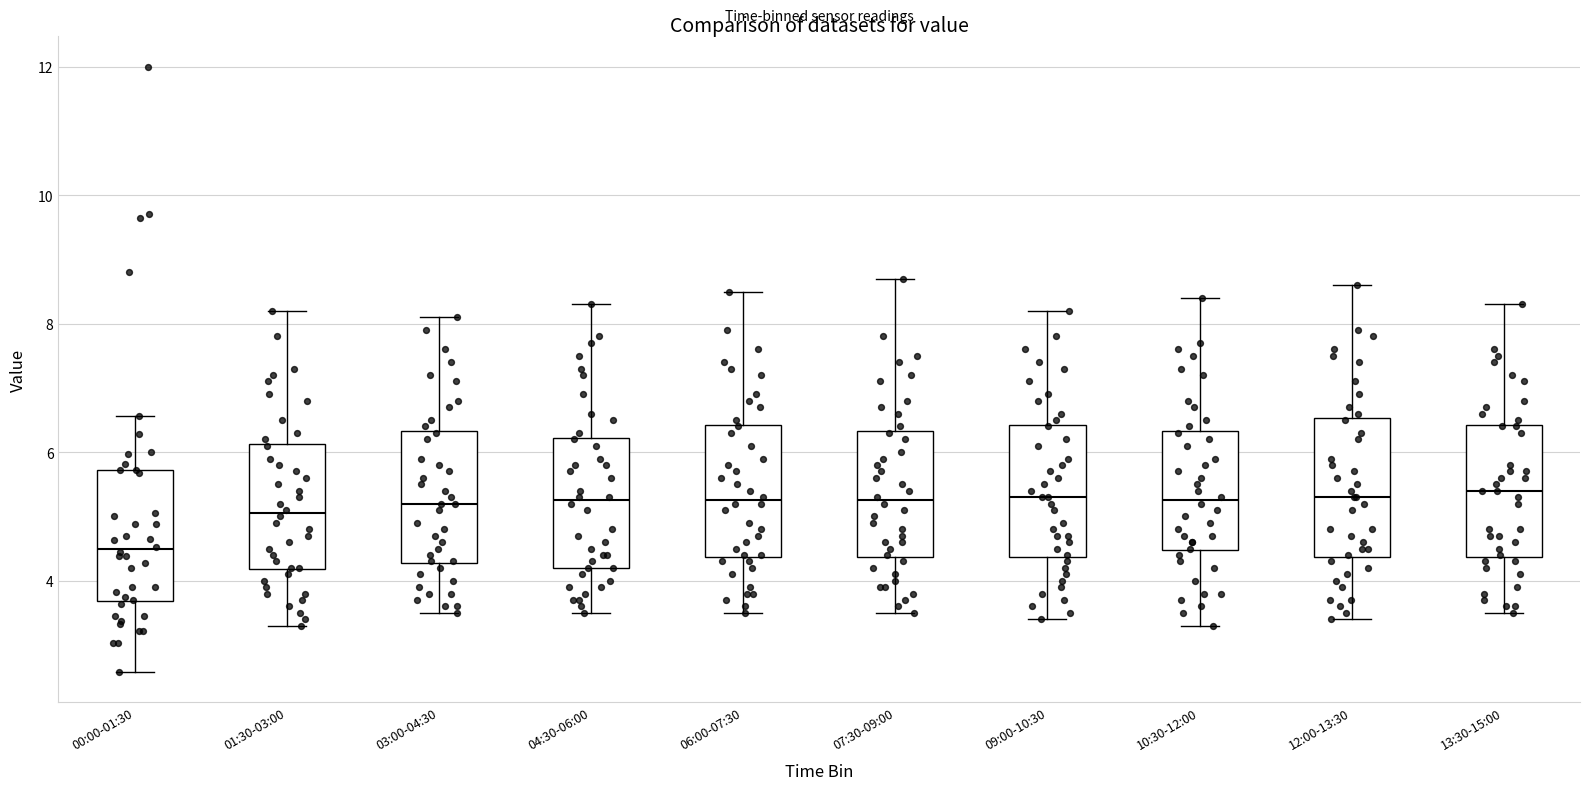

Reading left to right, read every box against the y-axis: the position of its median line, the range the box covers, and the ends of its whiskers. The values are not printed on the chart, so give them approximately, as read against the axis.

00:00-01:30: median 4.4, box 3.6 to 5.8, whiskers 2.6 to 6.6
01:30-03:00: median 5.0, box 4.2 to 6.2, whiskers 3.4 to 8.2
03:00-04:30: median 5.2, box 4.2 to 6.4, whiskers 3.6 to 8.2
04:30-06:00: median 5.2, box 4.2 to 6.2, whiskers 3.6 to 8.4
06:00-07:30: median 5.2, box 4.4 to 6.4, whiskers 3.6 to 8.6
07:30-09:00: median 5.2, box 4.4 to 6.4, whiskers 3.6 to 8.8
09:00-10:30: median 5.4, box 4.4 to 6.4, whiskers 3.4 to 8.2
10:30-12:00: median 5.2, box 4.4 to 6.4, whiskers 3.4 to 8.4
12:00-13:30: median 5.4, box 4.4 to 6.6, whiskers 3.4 to 8.6
13:30-15:00: median 5.4, box 4.4 to 6.4, whiskers 3.6 to 8.4